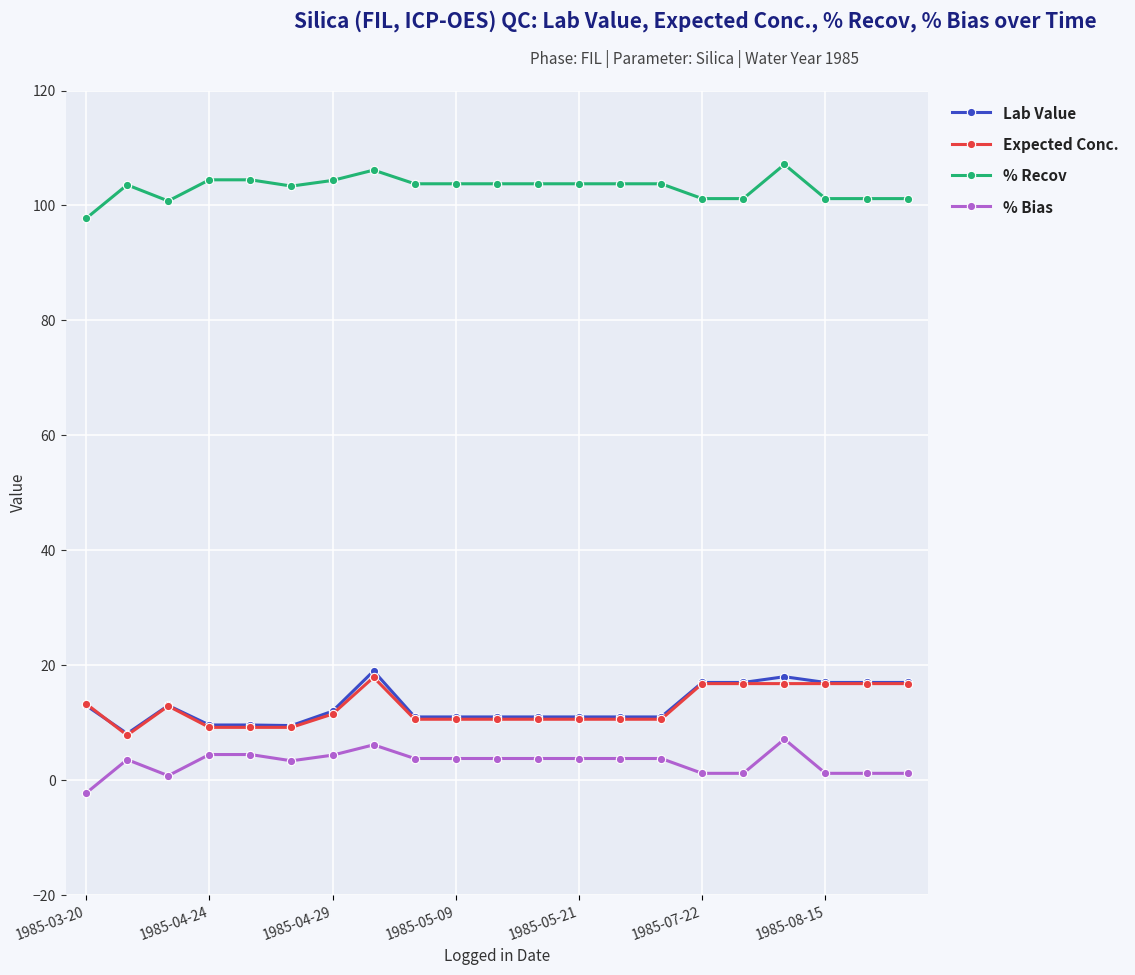

What is the highest value of the % Bias series?

7.1